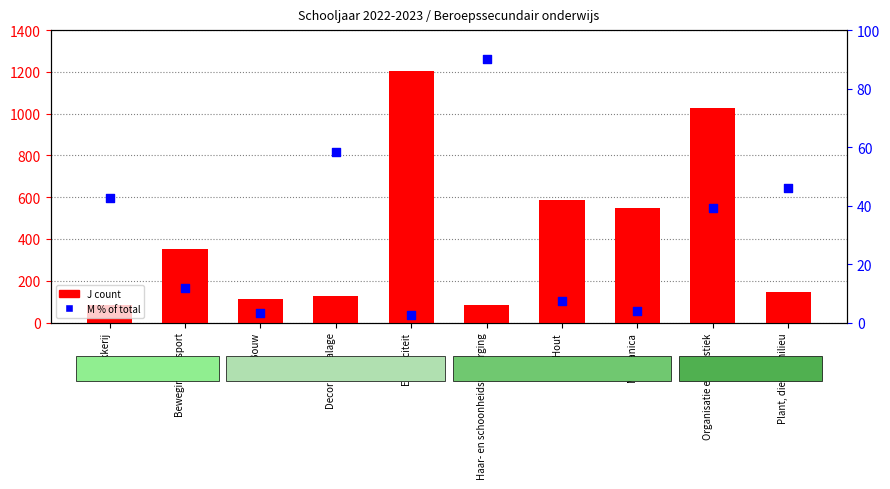

Which series has the largest Y range (max minus min)?

J (count)